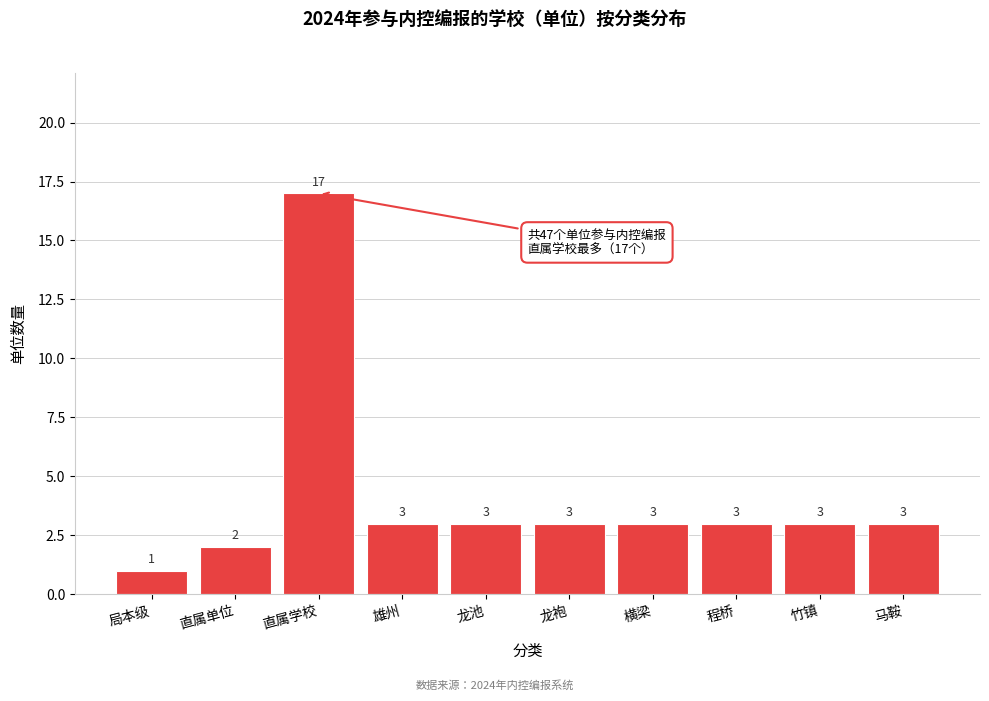

Reading left to right, list all the values displayed in this chart.

局本级=1	直属单位=2	直属学校=17	雄州=3	龙池=3	龙袍=3	横梁=3	程桥=3	竹镇=3	马鞍=3